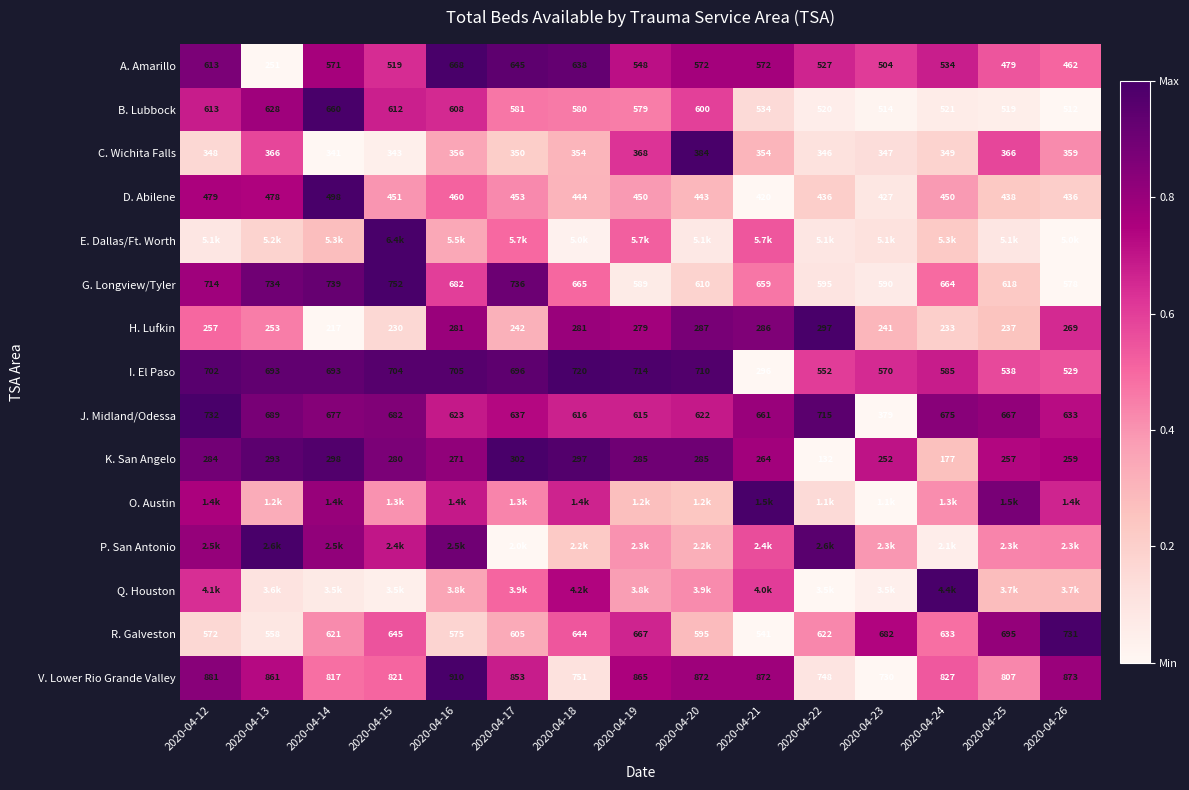

Is the value of C. Wichita Falls at 2020-04-21 greater than the value of V. Lower Rio Grande Valley at 2020-04-19?

No